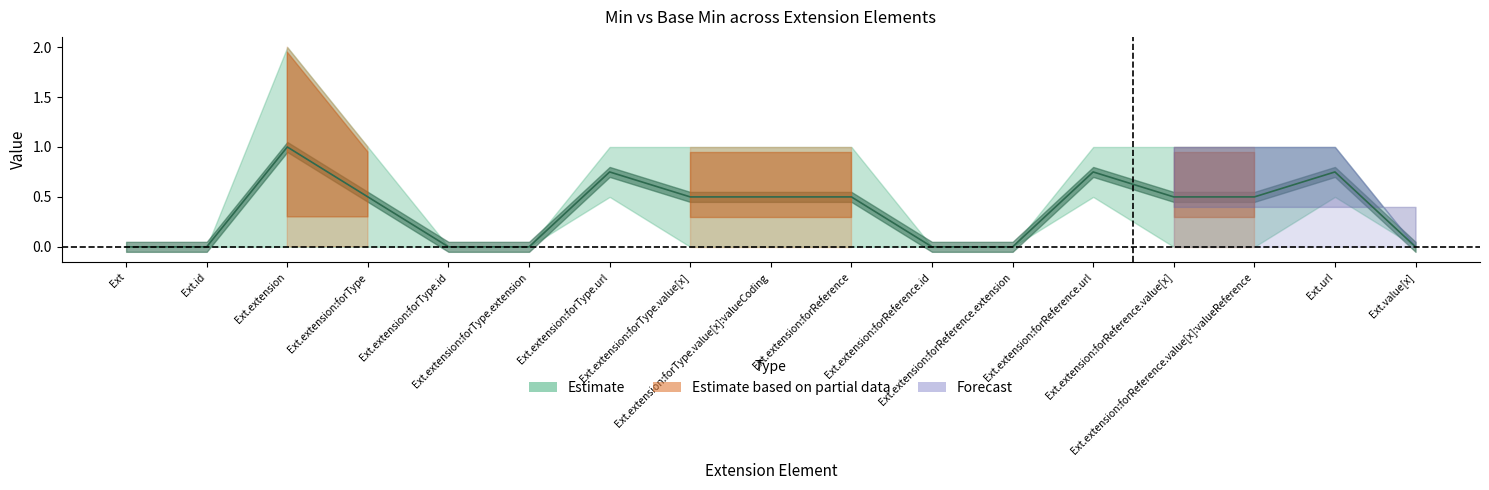

Count the Base Min values in the range 0 to 1.

17